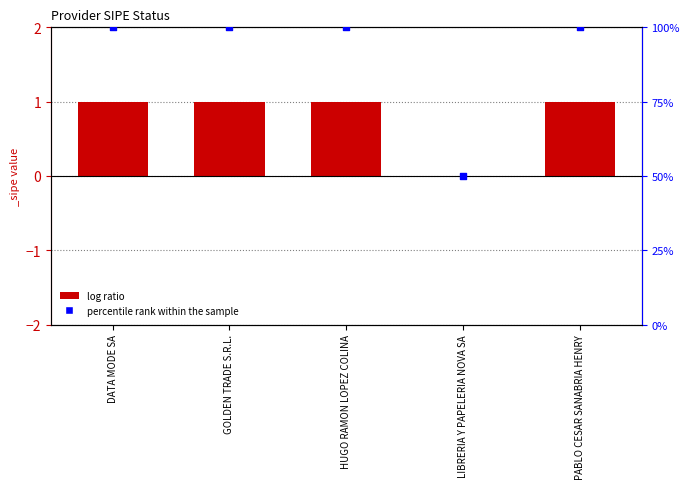

Approximately how many times larger is the value at HUGO RAMON LOPEZ COLINA compared to GOLDEN TRADE S.R.L.?

1.0